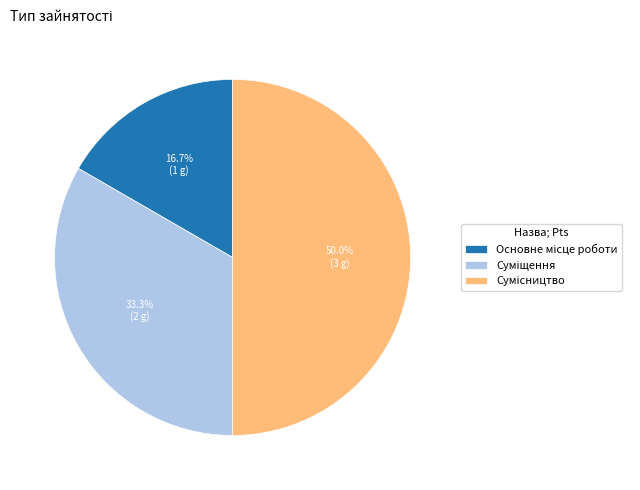

Between Суміщення and Сумісництво, which is larger?

Сумісництво